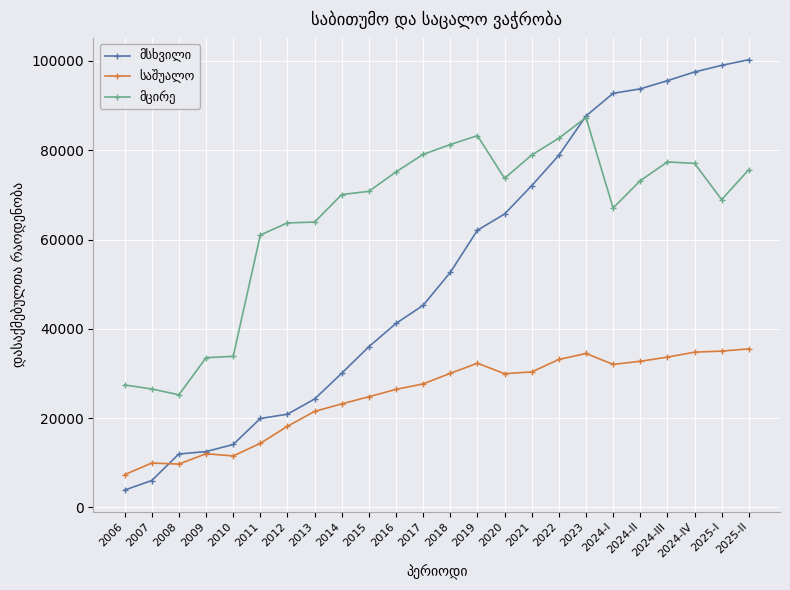

What is the maximum value shown in the chart?

100282